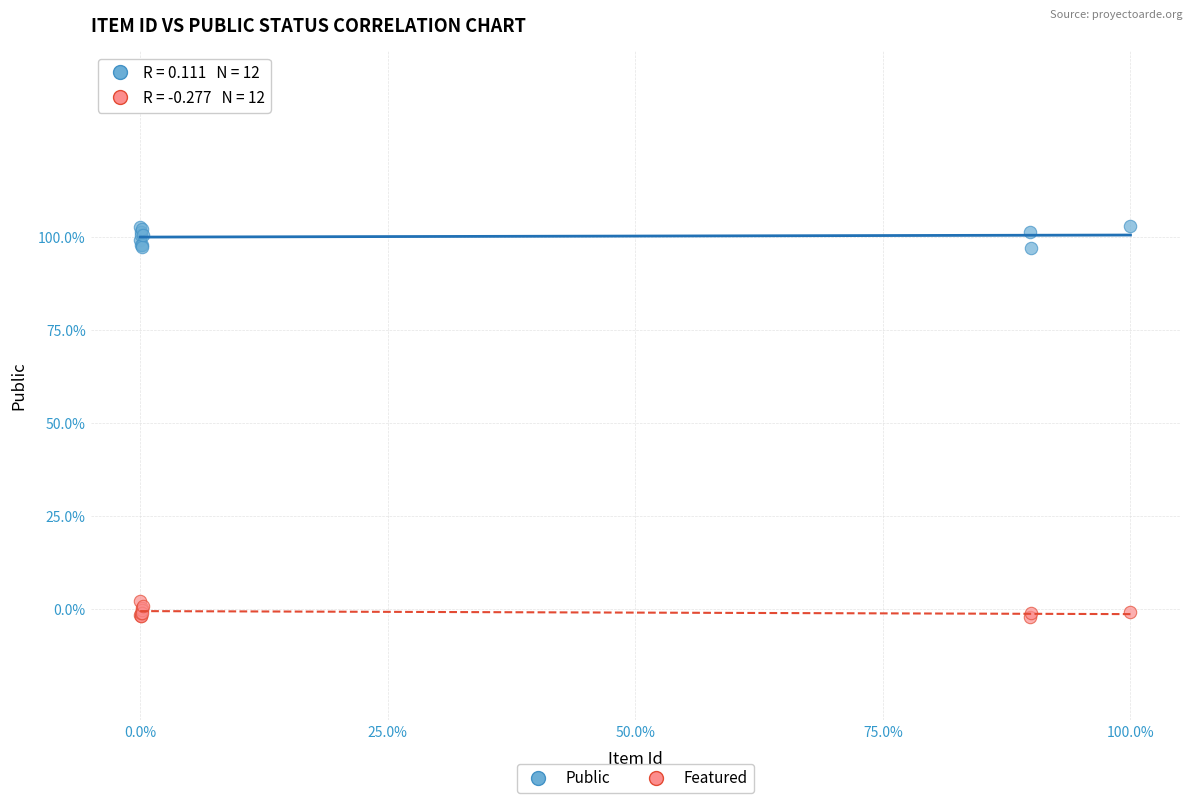

What are all the series names shown in the legend?

Public, Featured